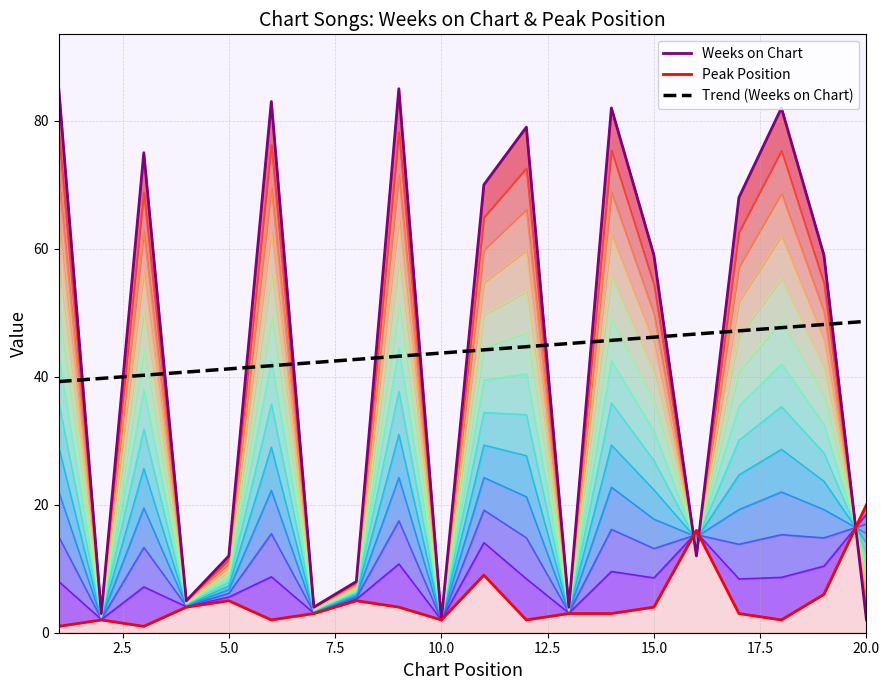

True or false: Weeks on Chart has more than 1 points higher than both neighbors.

True